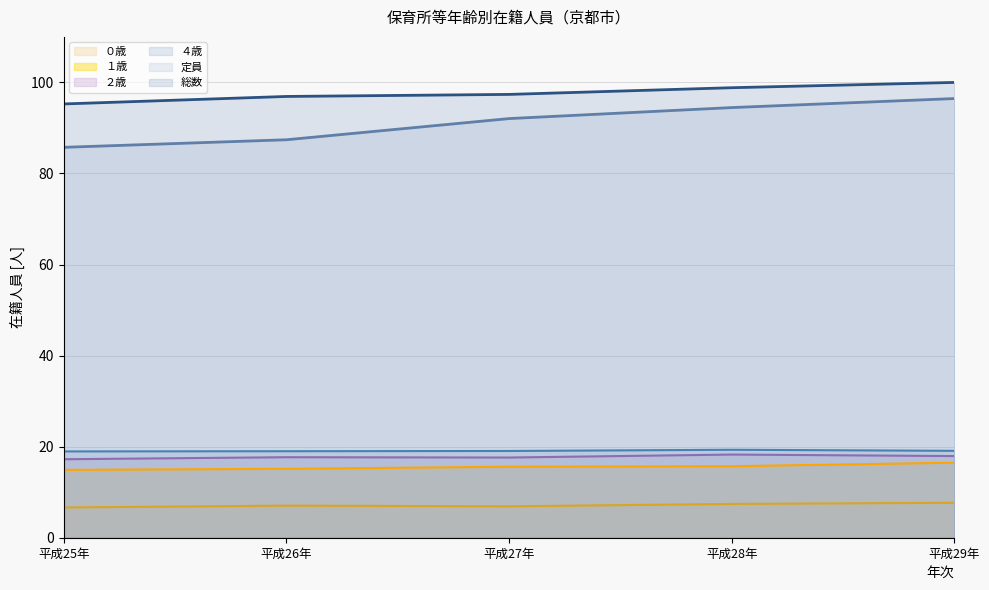

How many series are shown in this chart?

6